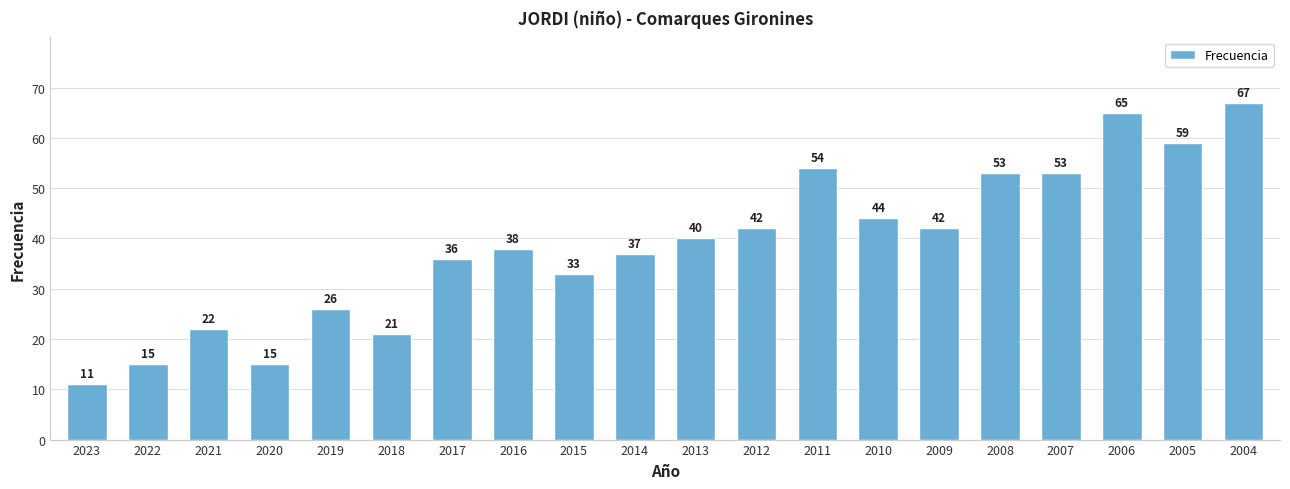

What is the value of the 20th bar from the left?

67